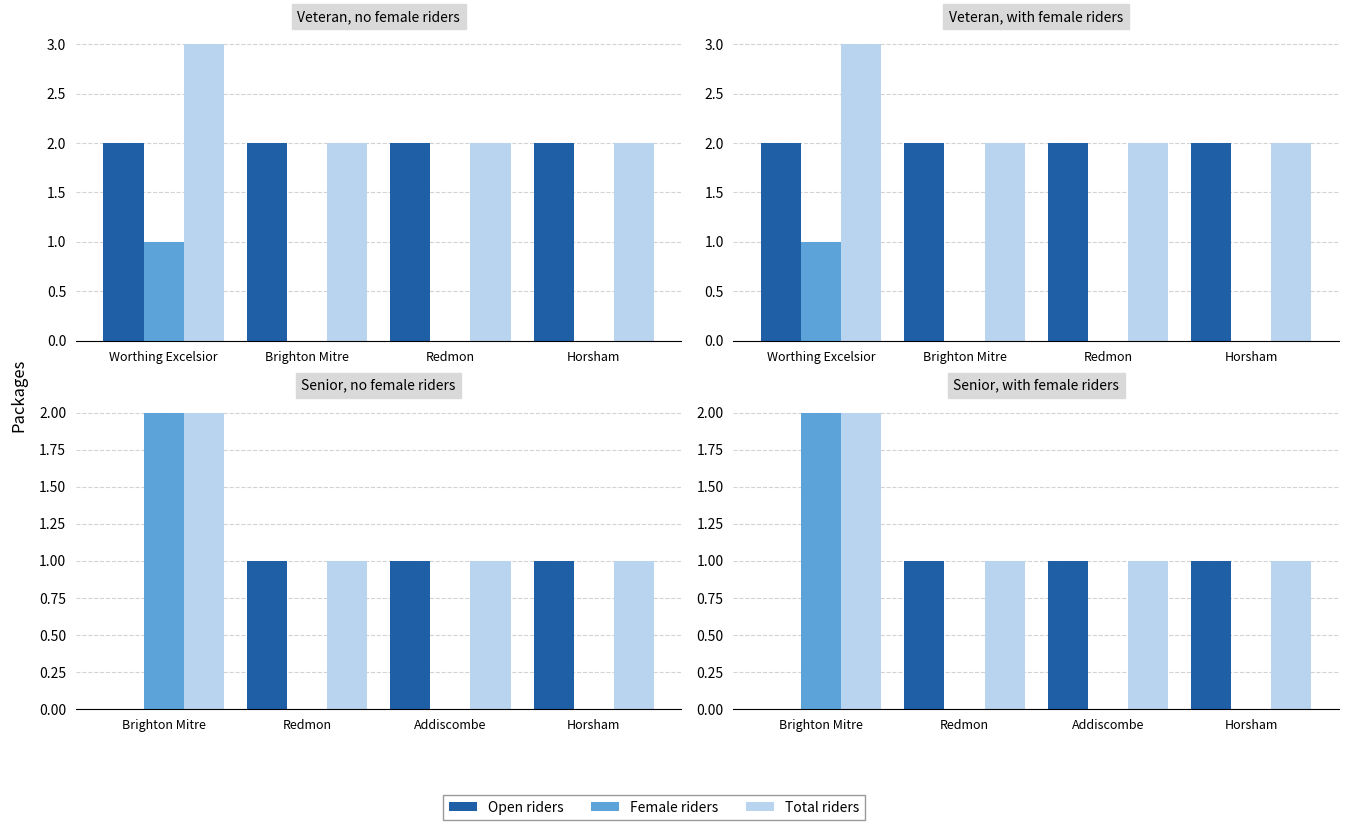

Is it true that Open riders equals 1 at Horsham?

False